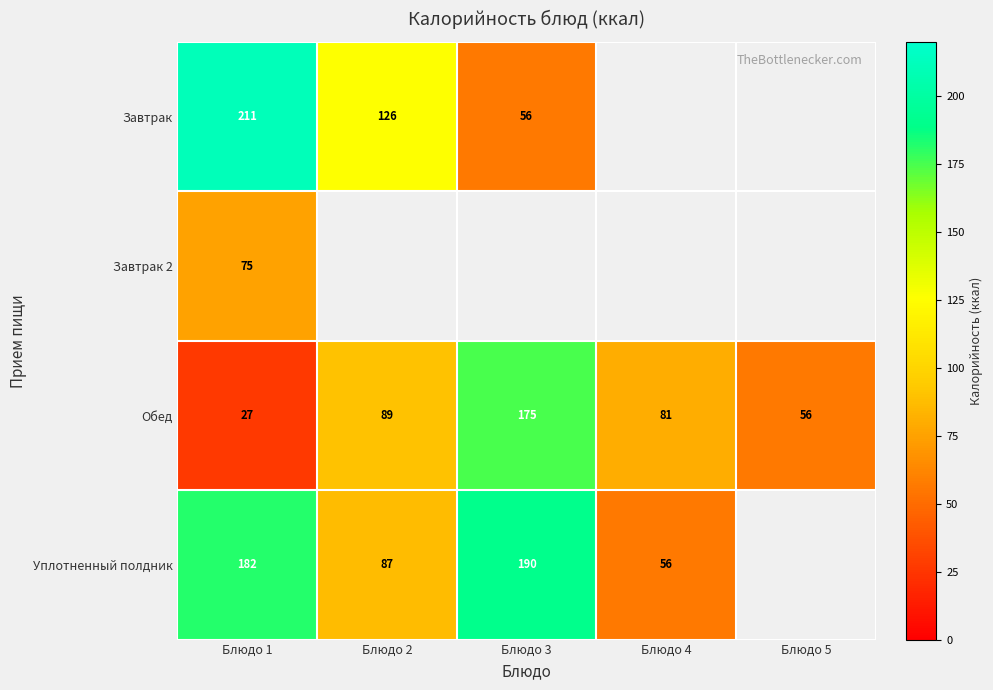

Rank the categories by Обед value from lowest to highest.

Блюдо 1, Блюдо 5, Блюдо 4, Блюдо 2, Блюдо 3